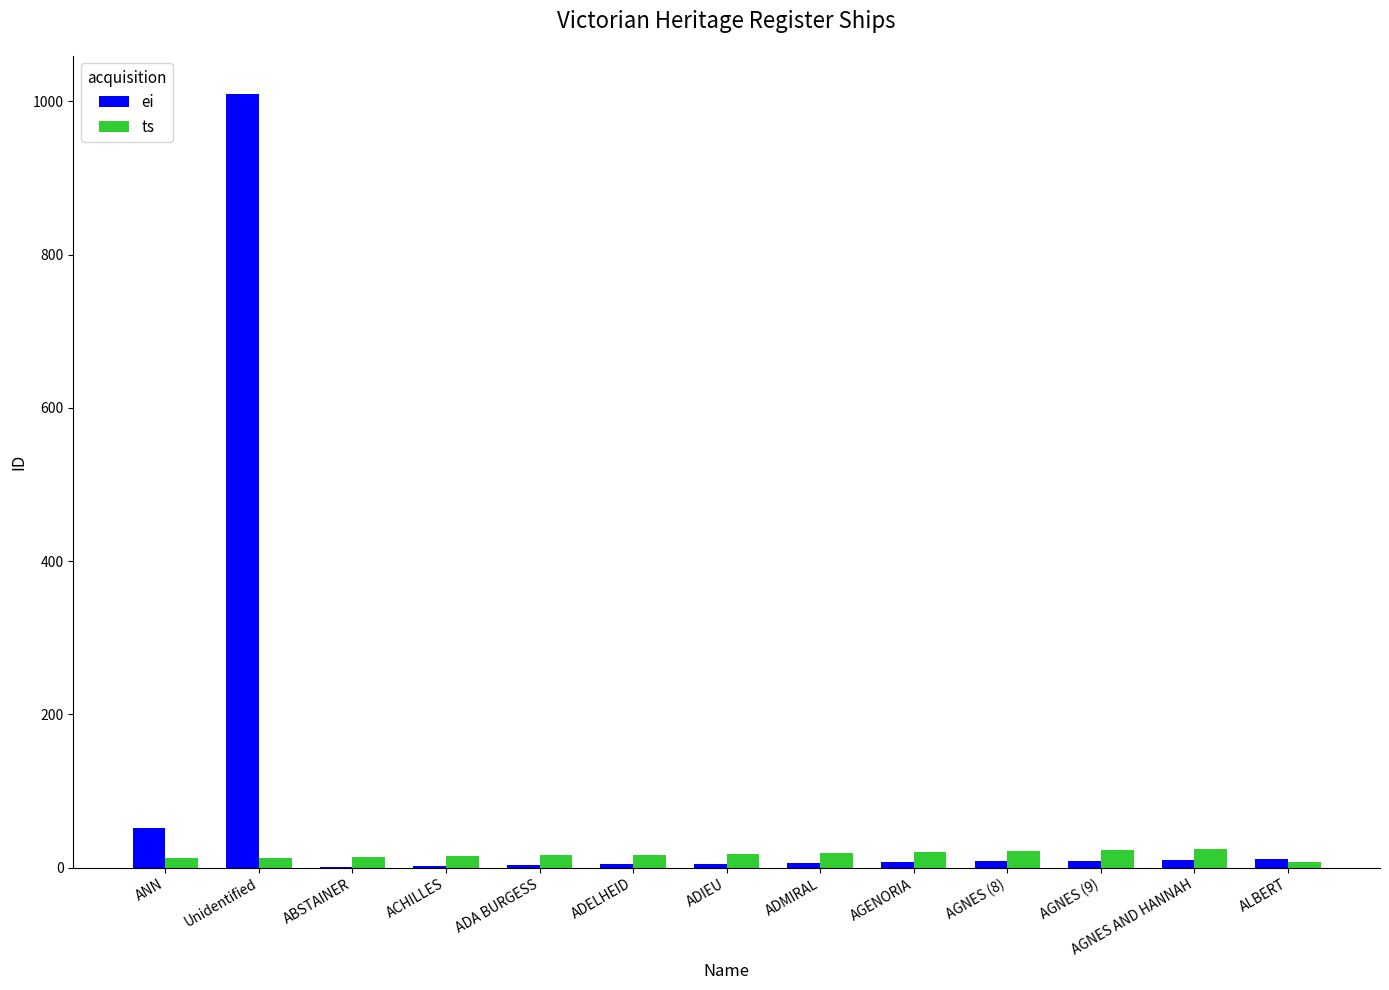

At which category does the chart reach its peak across all series?

Unidentified